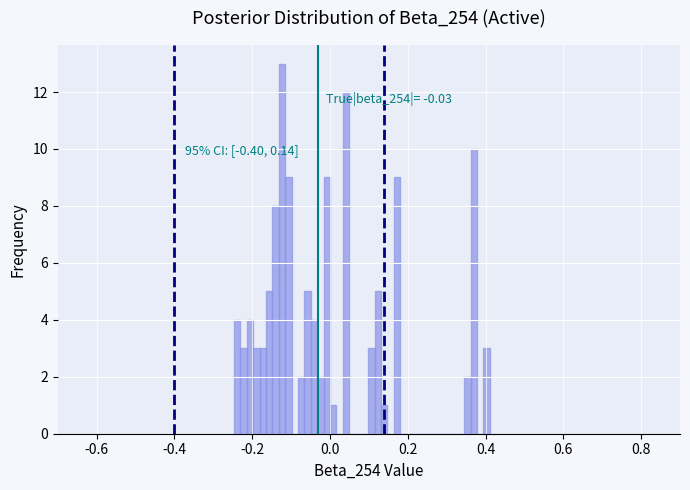

Read against the x-axis, roughly where is the centre of the tallest bar?

-0.12